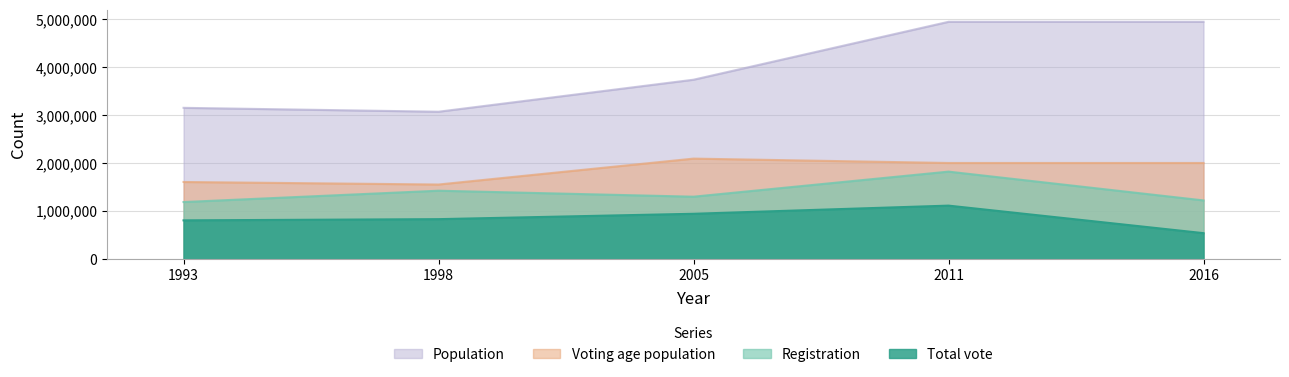

Which series changed the most between 1993 and 2005?

Population